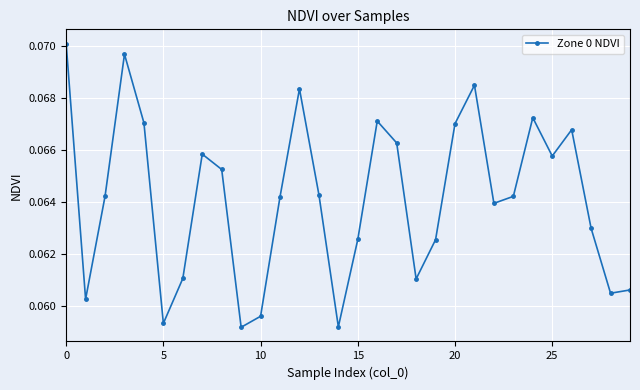

Count the number of data series in this chart.

1